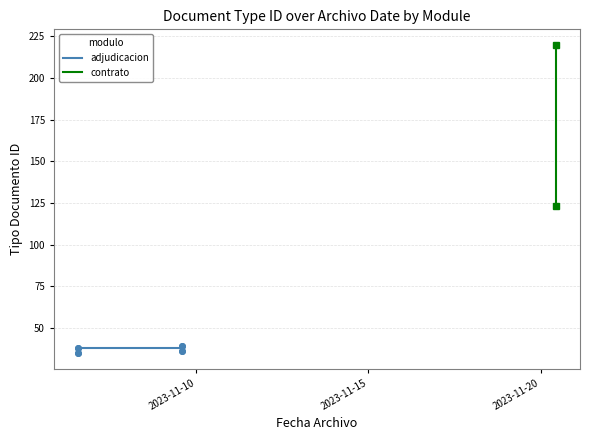

What is the value of the 7th point from the left?

39